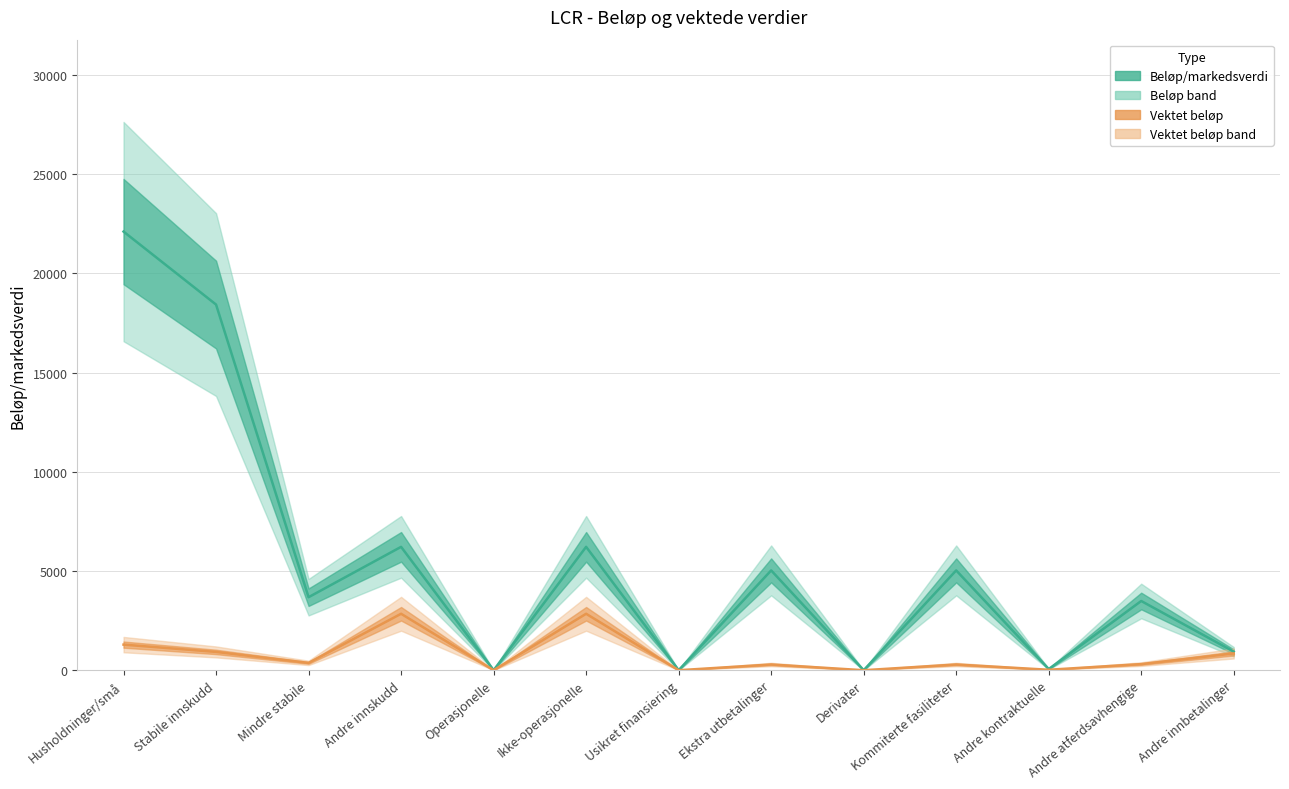

Is it true that Beløp/markedsverdi equals 2912 at Kommiterte fasiliteter?

False